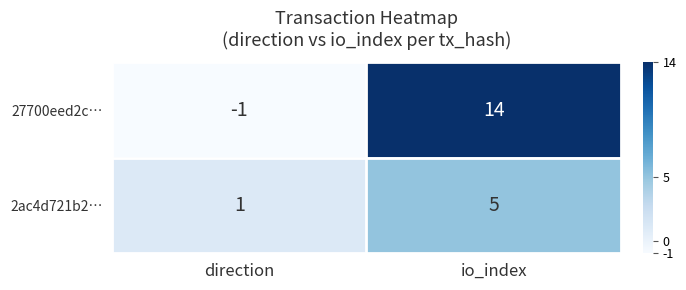

Which series has the widest spread of values?

27700eed2c…